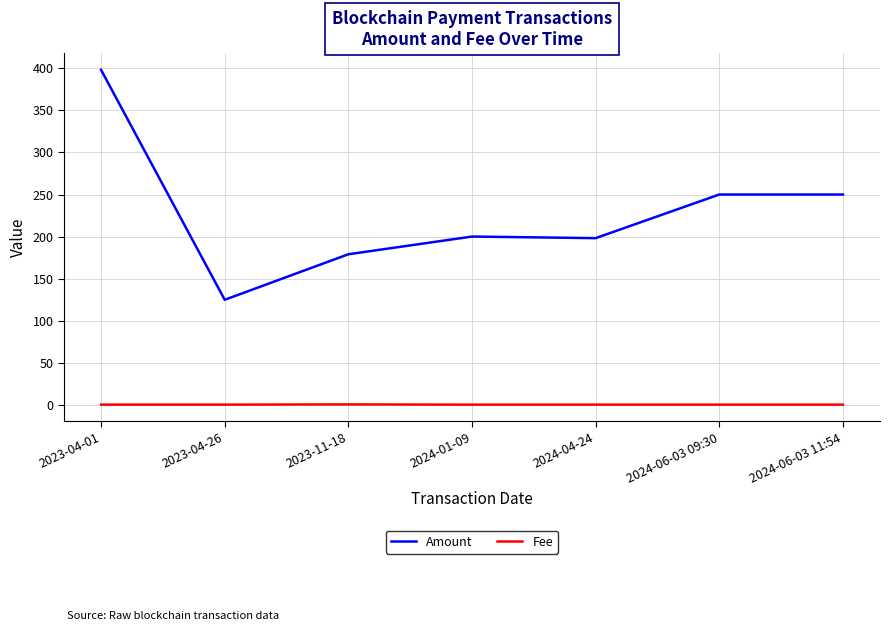

At 2023-11-18, list the series in order from largest to smallest.

Amount, Fee